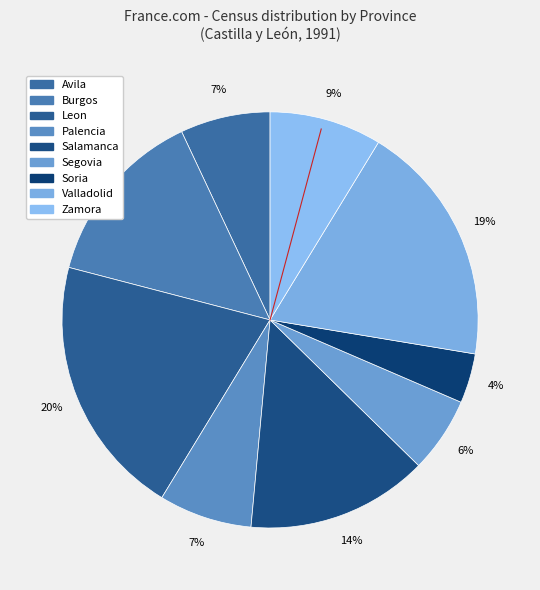

Is Zamora the majority of the pie?

No